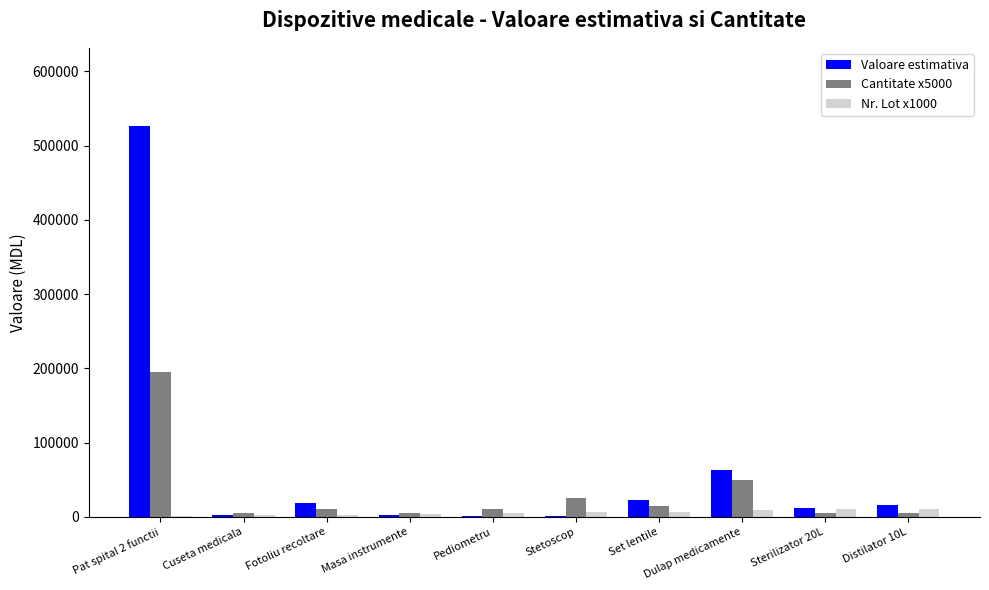

At which label is Valoare estimativa closest to 263437?

Dulap medicamente